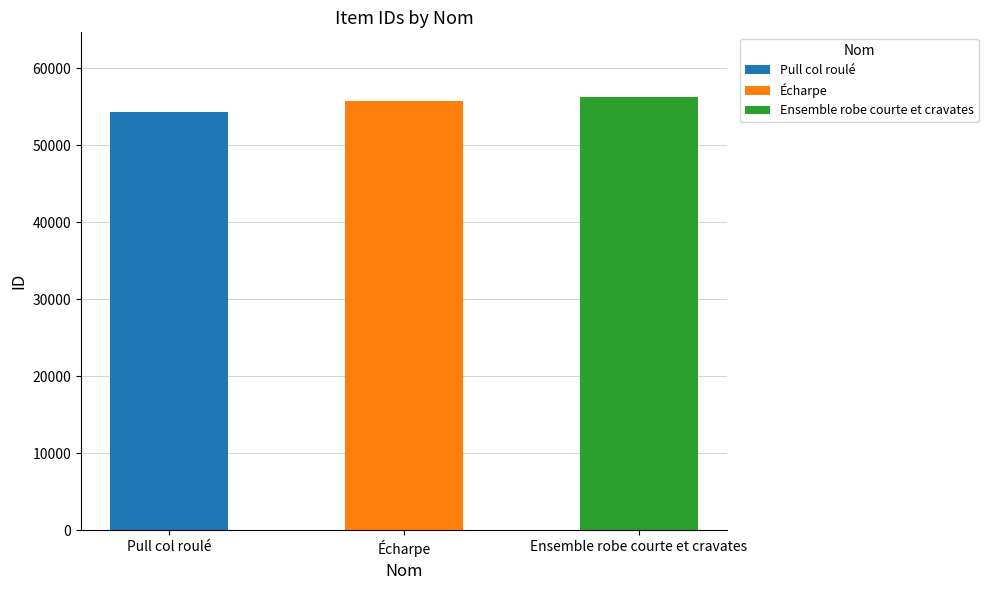

List the labels in order of value, largest first.

Ensemble robe courte et cravates, Écharpe, Pull col roulé